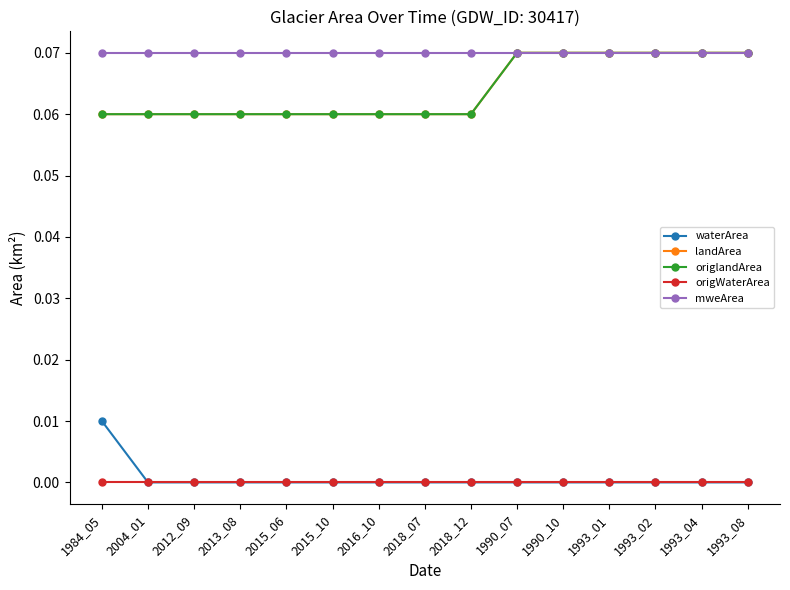

List the labels in order of origWaterArea value, smallest first.

1984_05, 2004_01, 2012_09, 2013_08, 2015_06, 2015_10, 2016_10, 2018_07, 2018_12, 1990_07, 1990_10, 1993_01, 1993_02, 1993_04, 1993_08